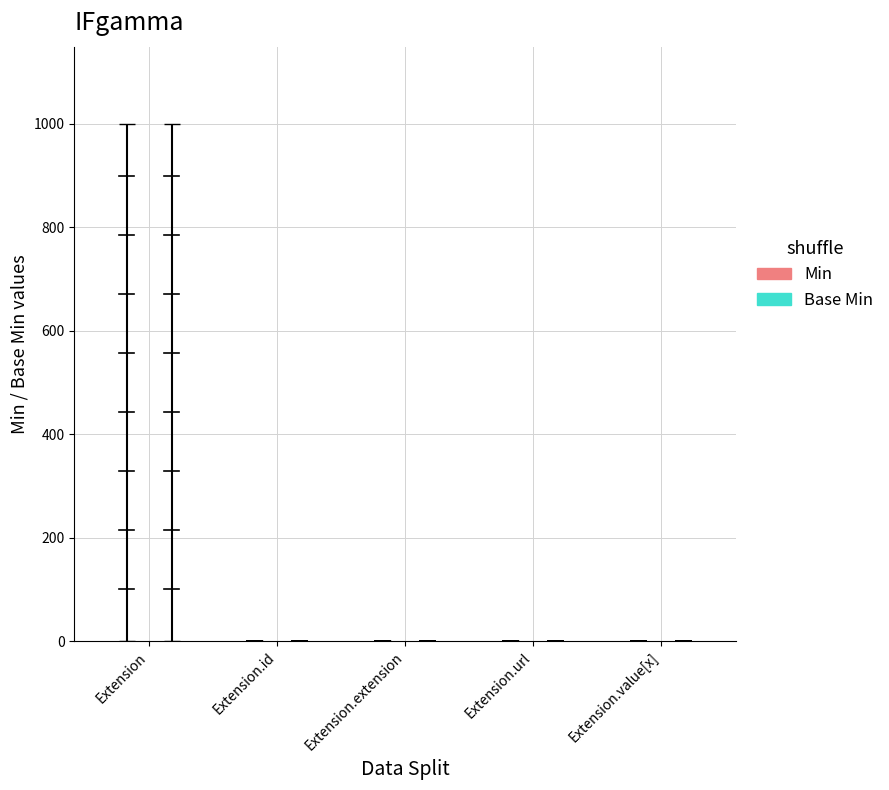

How many data points does each series have?

5